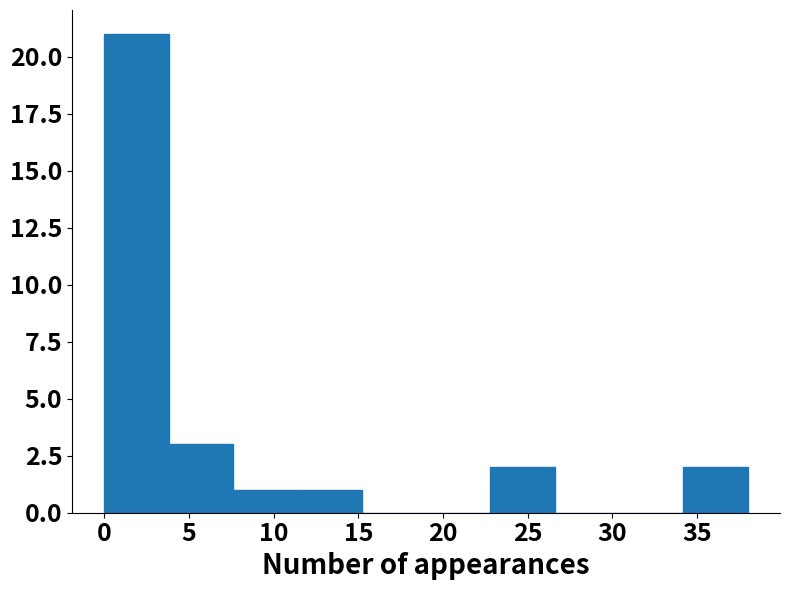

What is the height of the bar covering 34.2 to 38.0 on the x-axis? Neither the bar edges nor the heights are printed on the chart, so give them approximately, as read against the axes.

2